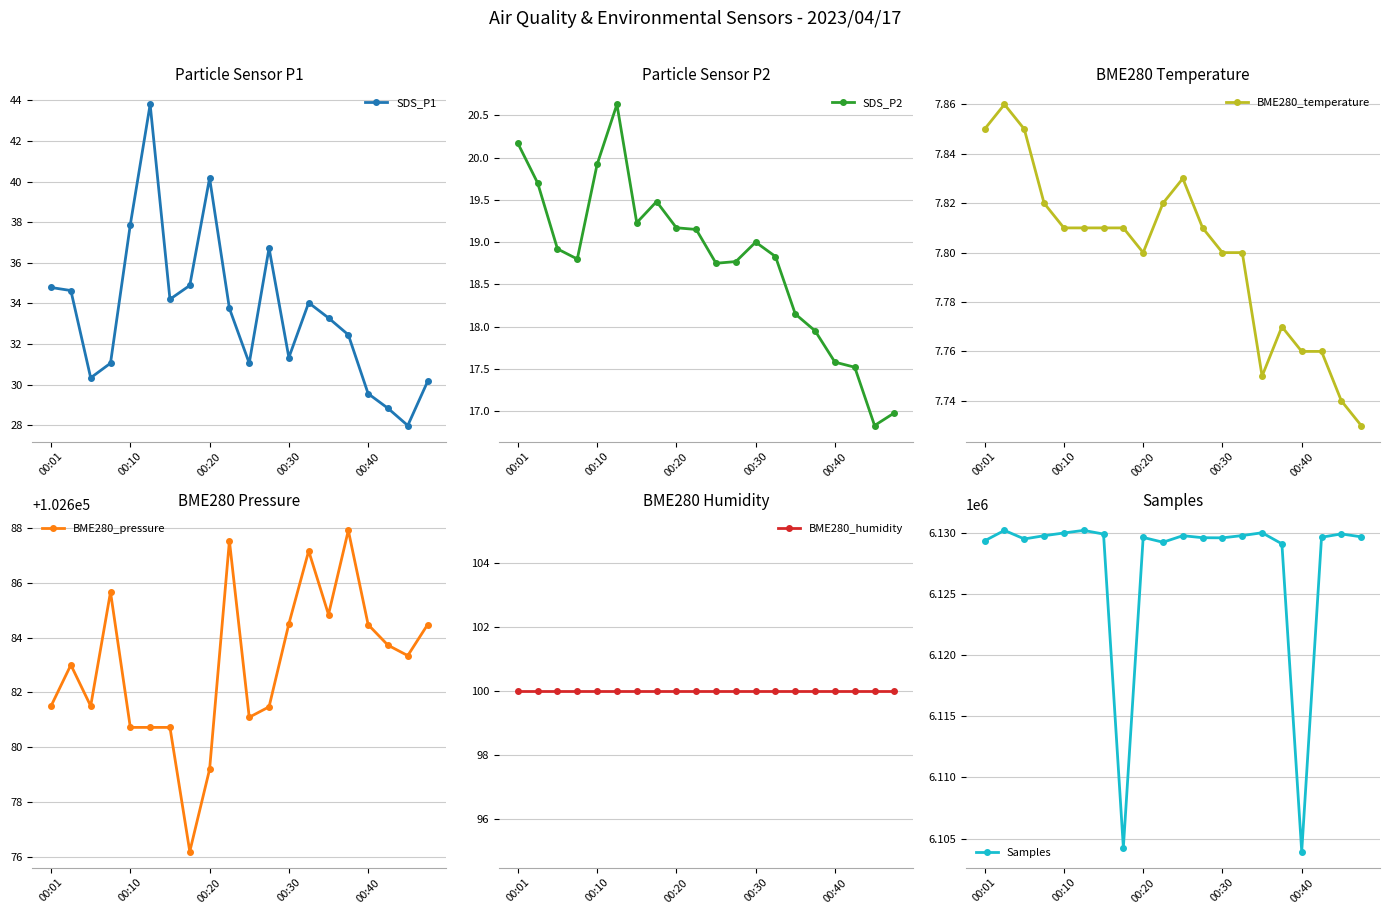

At 10, list the series in order from smallest to largest.

BME280_temperature, SDS_P2, SDS_P1, BME280_humidity, BME280_pressure, Samples